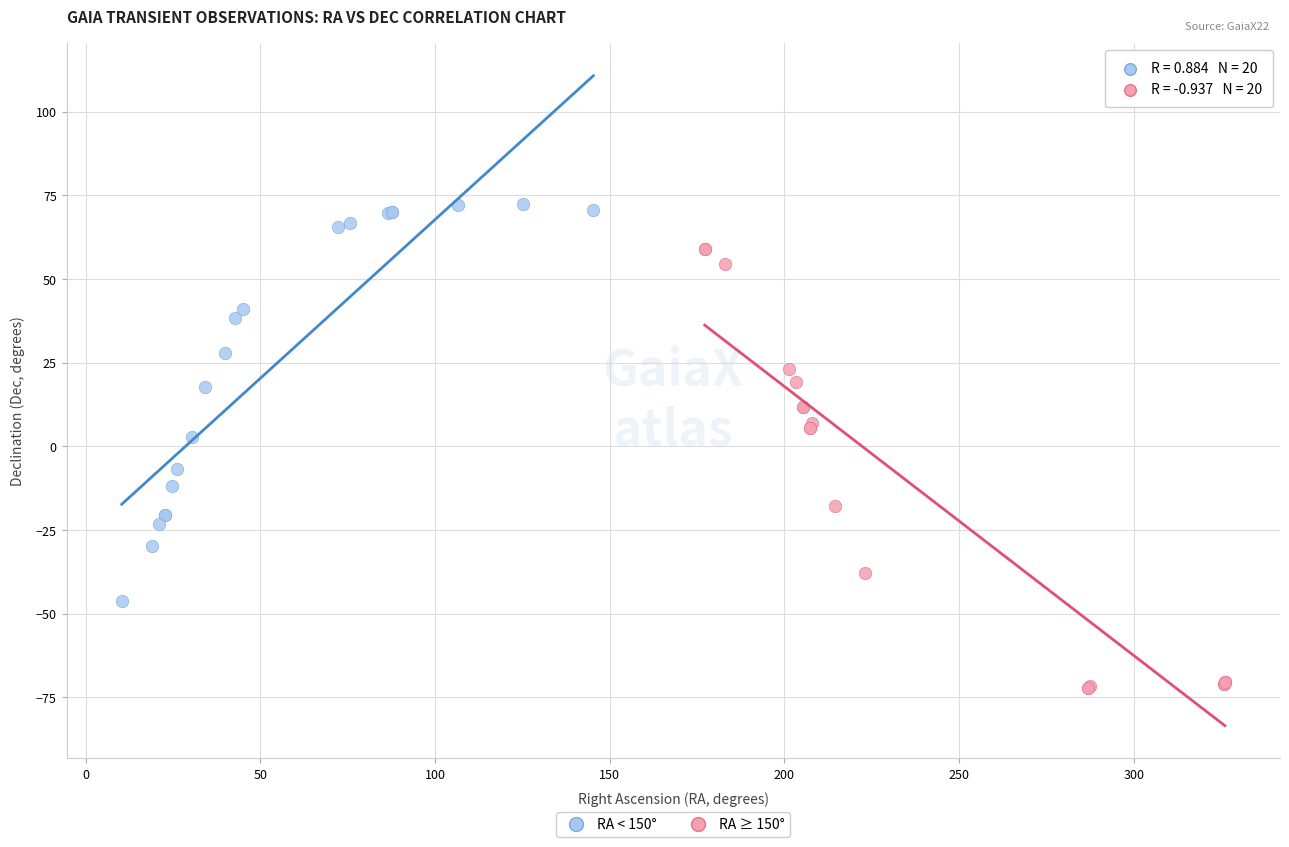

Which series contains the lowest Y value?

RA ≥ 150°